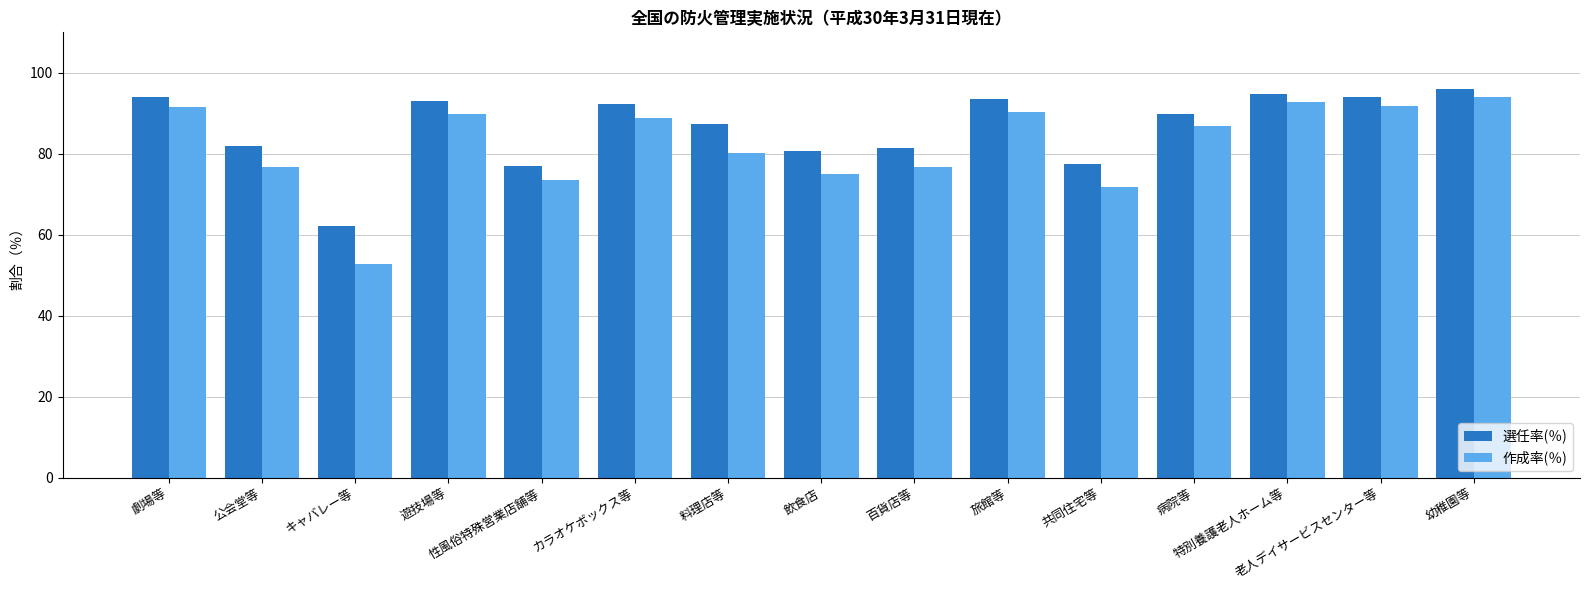

What is the difference between the second highest and second lowest values in the 作成率(％) series?

20.9